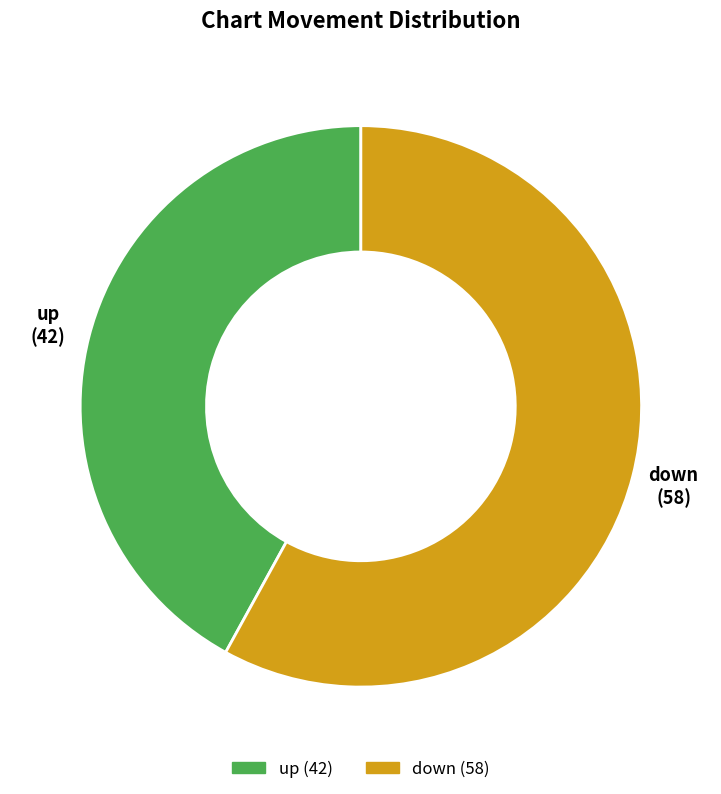

Is the sum of up and down greater than half?

Yes